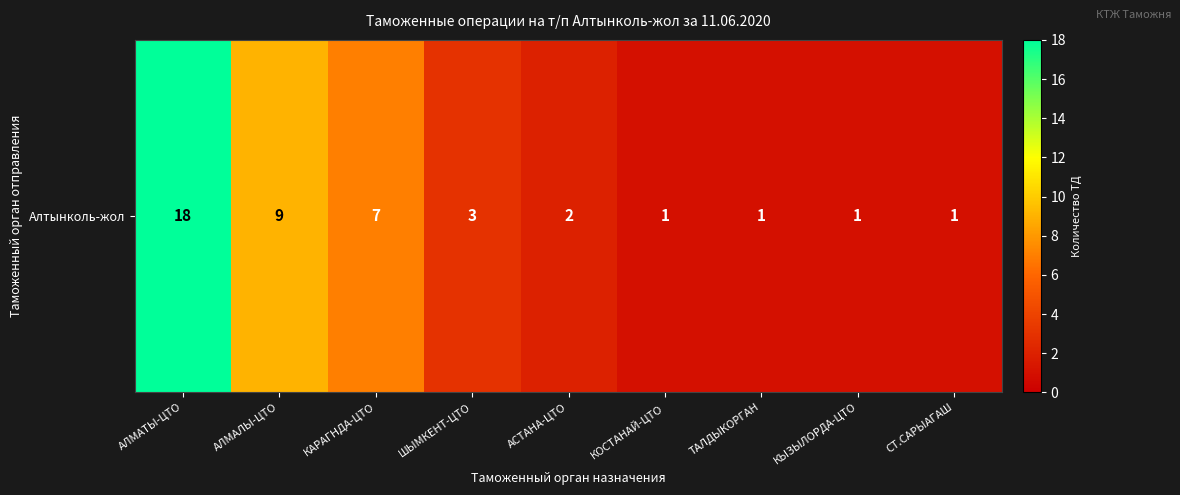

Rank the categories by value from lowest to highest.

КОСТАНАЙ-ЦТО, ТАЛДЫКОРГАН, КЫЗЫЛОРДА-ЦТО, СТ.САРЫАГАШ, АСТАНА-ЦТО, ШЫМКЕНТ-ЦТО, КАРАГНДА-ЦТО, АЛМАЛЫ-ЦТО, АЛМАТЫ-ЦТО